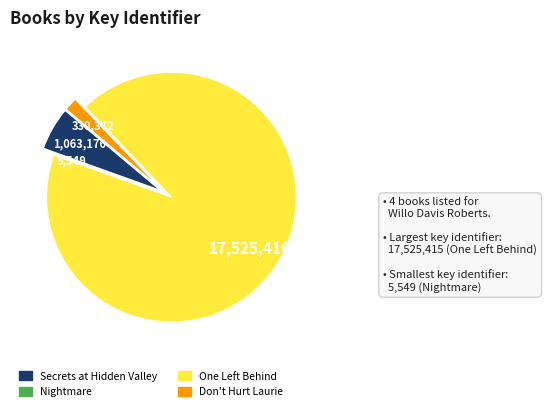

Which category has the biggest portion of the pie?

One Left Behind